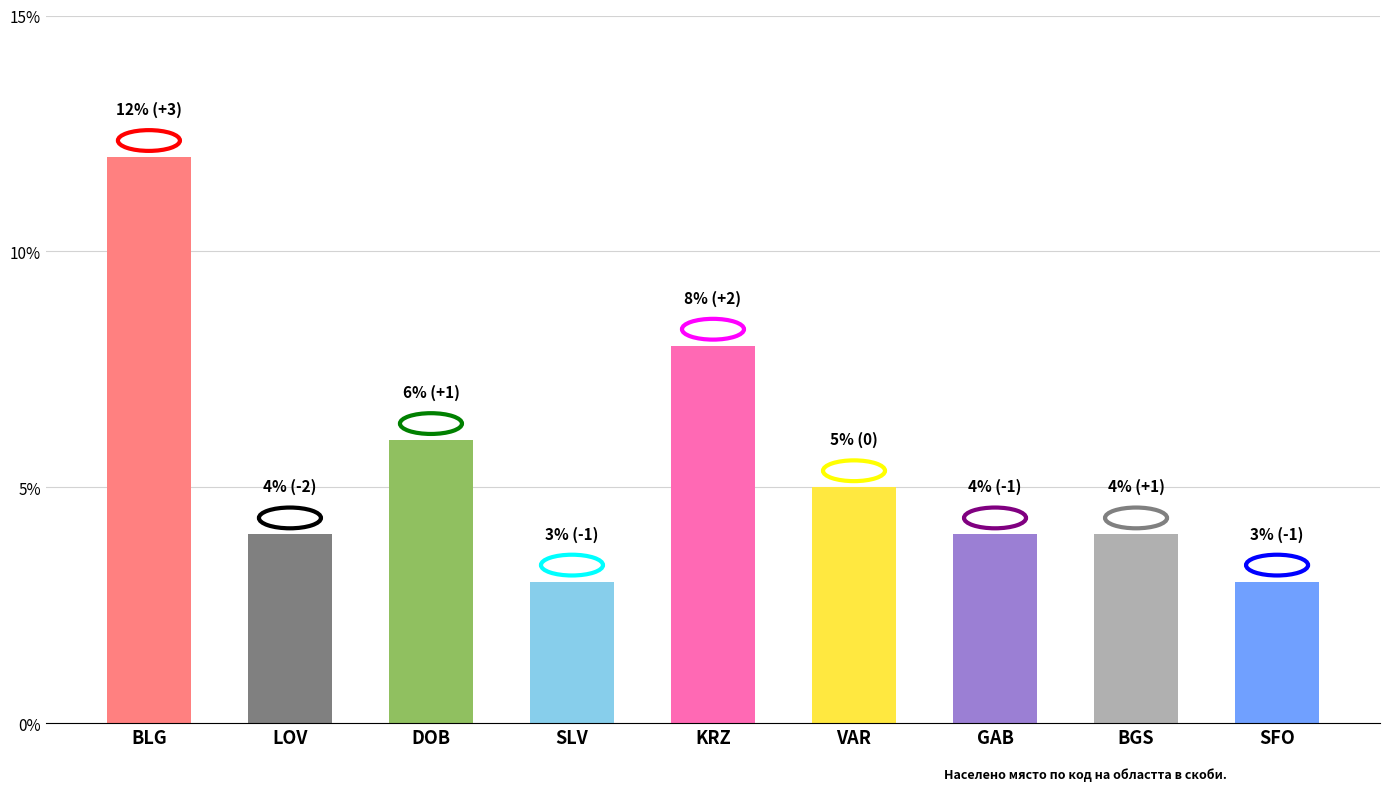

At which category does the chart reach its peak across all series?

BLG